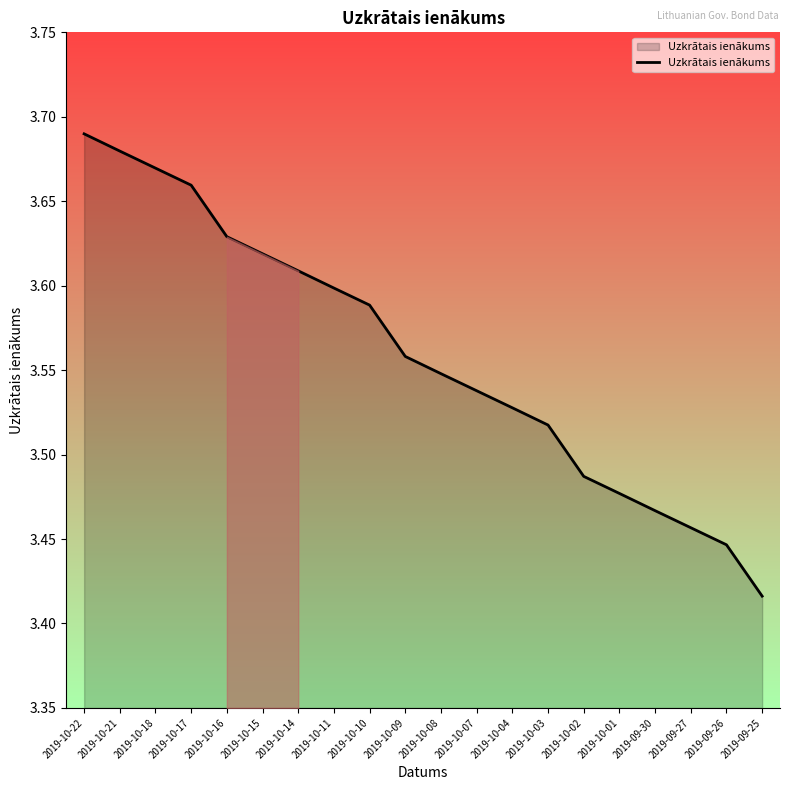

True or false: the data shows 5.2 at 2019-10-01.

False